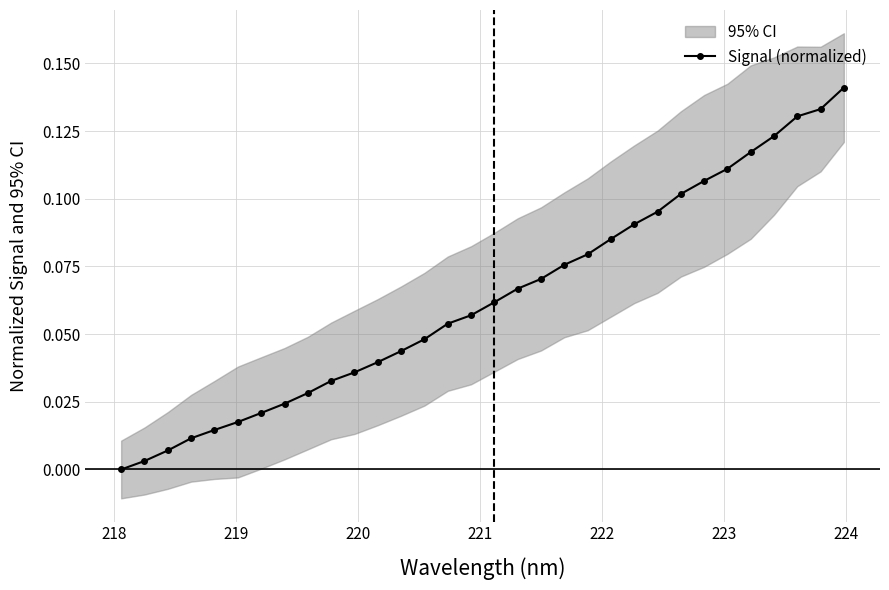

Reading right to left, list all the values displayed in this chart.

0.1	0.1	0.1	0.1	0.1	0.1	0.1	0.1	0.1	0.1	0.1	0.1	0.1	0.1	0.1	0.1	0.1	0.1	0.0	0.0	0.0	0.0	0.0	0.0	0.0	0.0	0.0	0.0	0.0	0.0	0.0	0.0